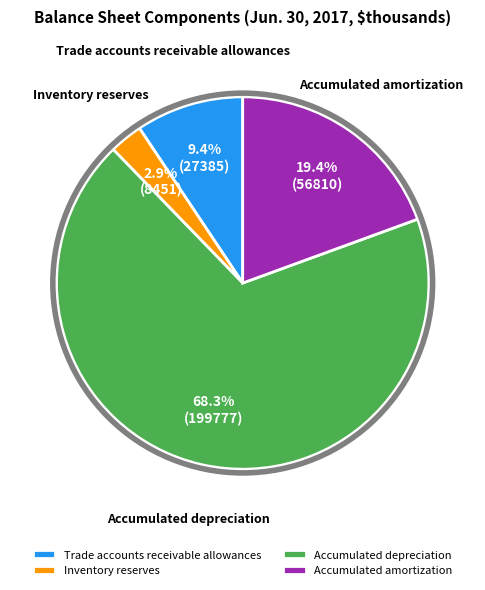

Do Inventory reserves and Accumulated depreciation together represent more than half of the pie?

Yes